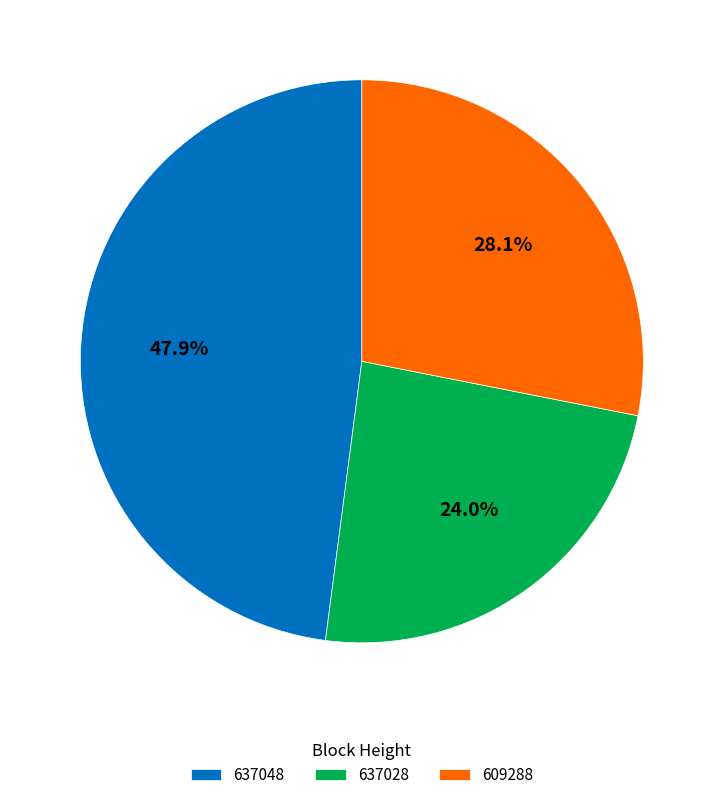

Rank the categories by value from lowest to highest.

637028, 609288, 637048